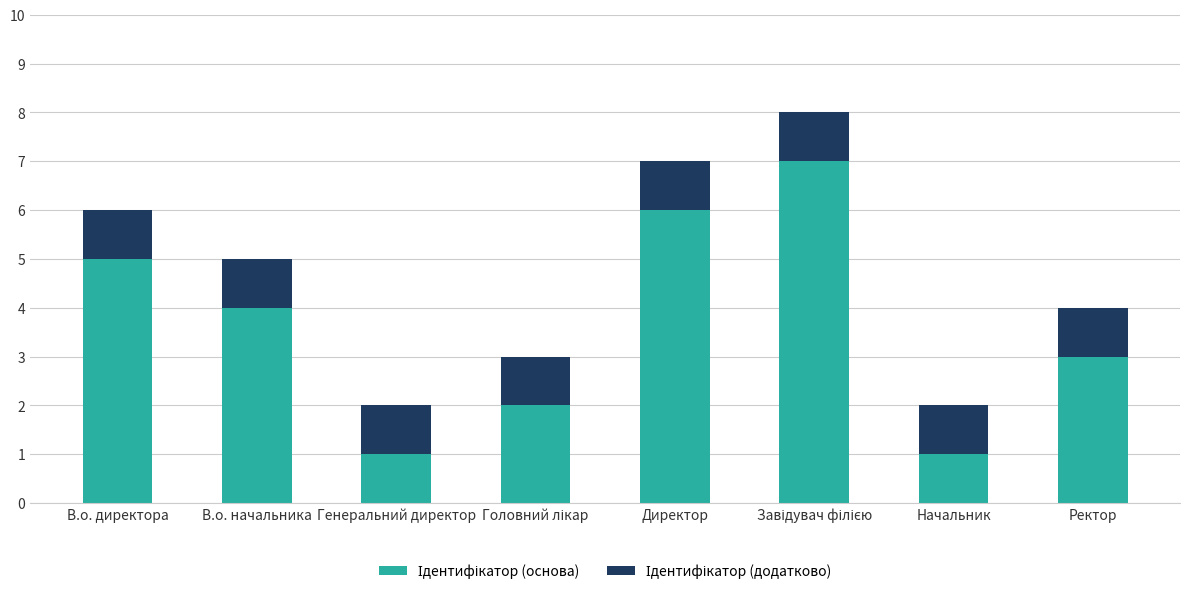

What is the total value across all series at Директор?

7